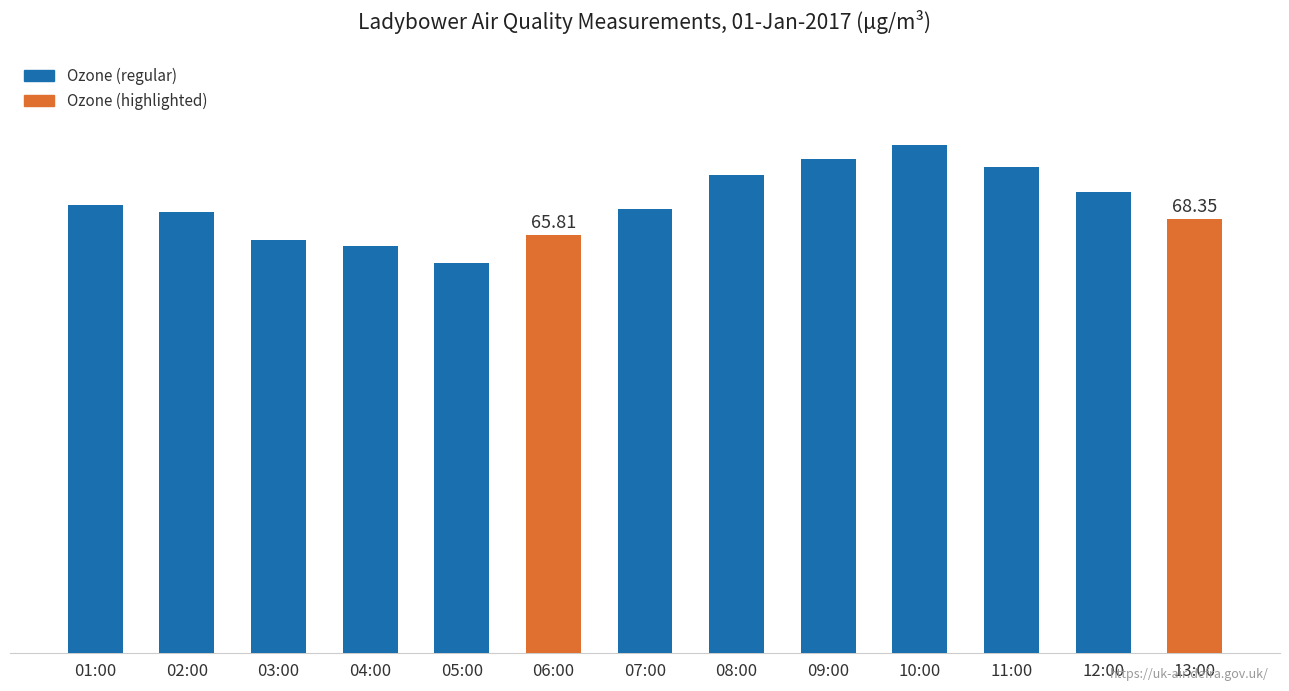

Are the bars horizontal?

No